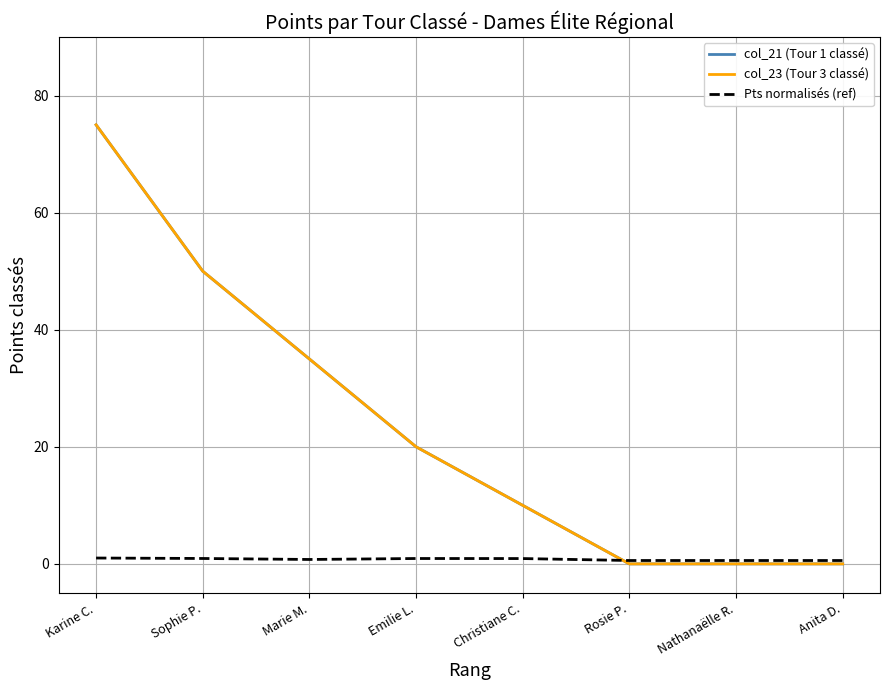

What is the spread (max minus min) of values at Anita D.?

0.6